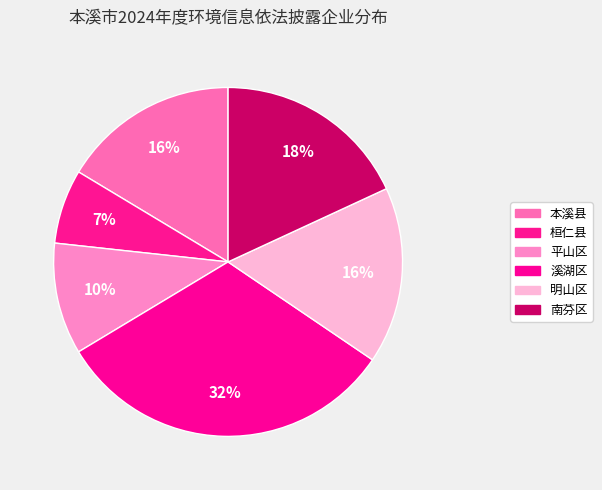

To the nearest percent, what is the average slice percentage?

17%